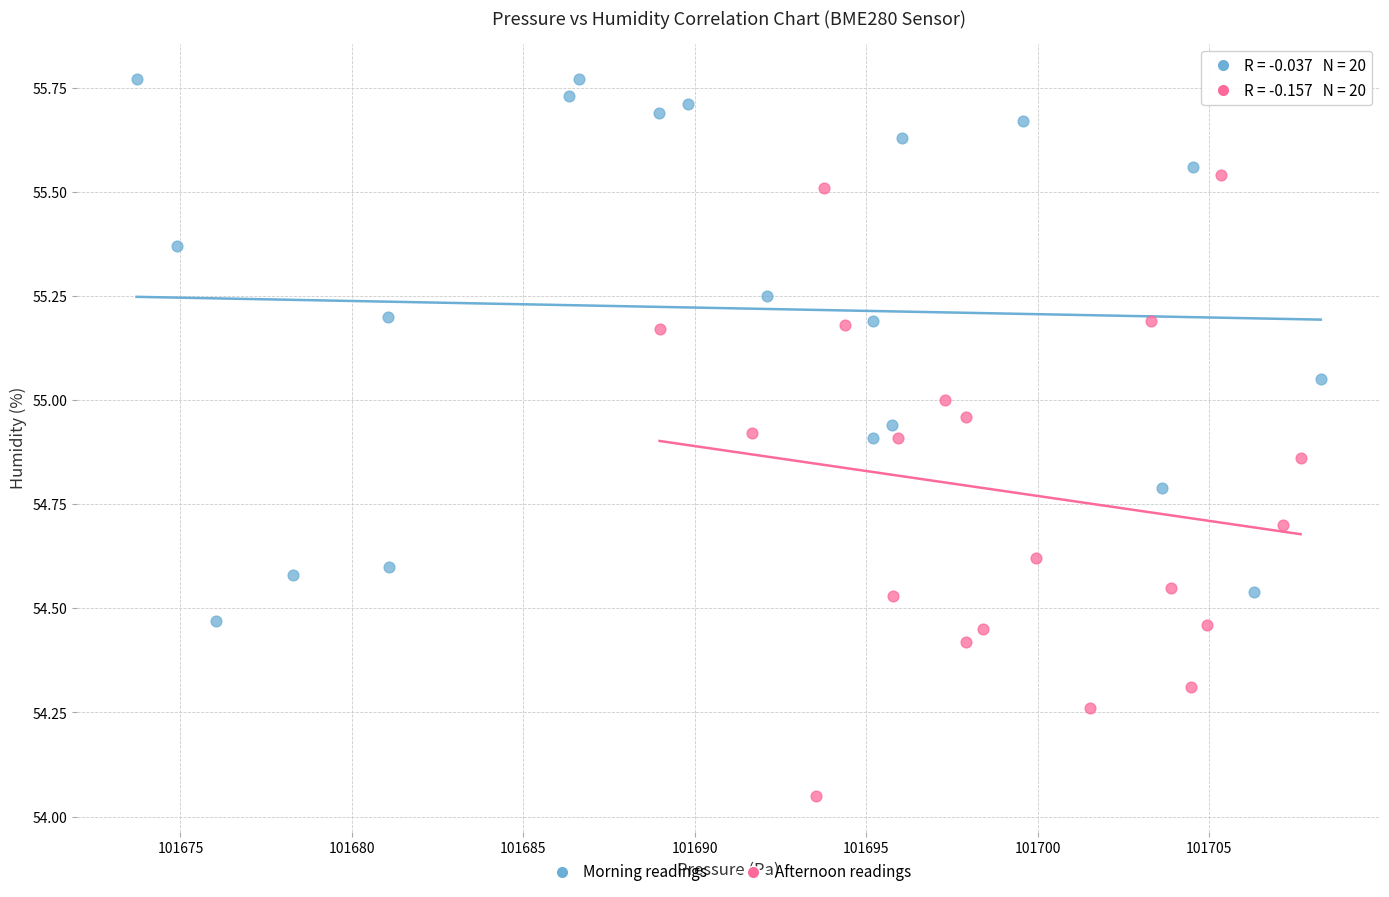

Which series reaches the minimum Y coordinate?

Afternoon readings